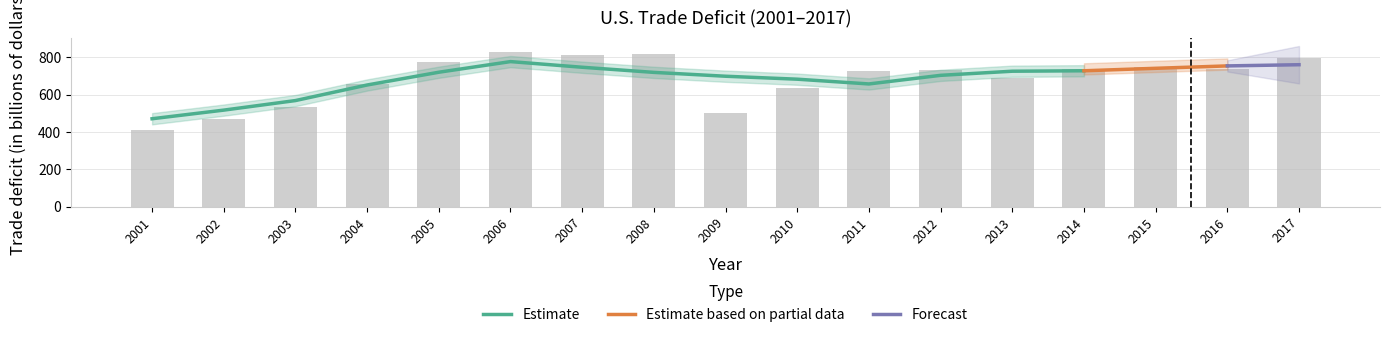

Reading left to right, list all the values displayed in this chart.

2001=412	2002=468	2003=532	2004=655	2005=772	2006=828	2007=809	2008=816	2009=504	2010=635	2011=725	2012=730	2013=689	2014=734	2015=745	2016=737	2017=796